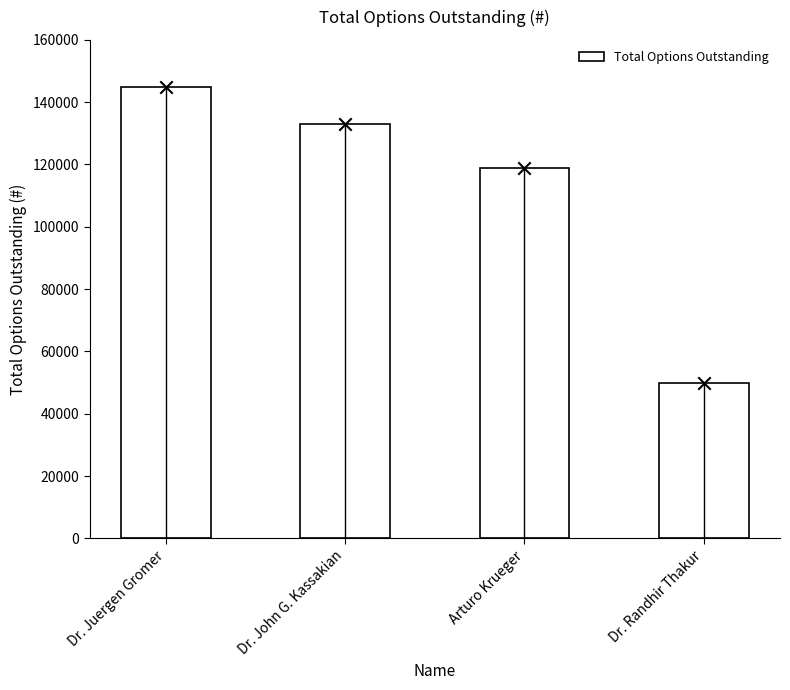

Which has a higher value, Dr. Randhir Thakur or Dr. Juergen Gromer?

Dr. Juergen Gromer